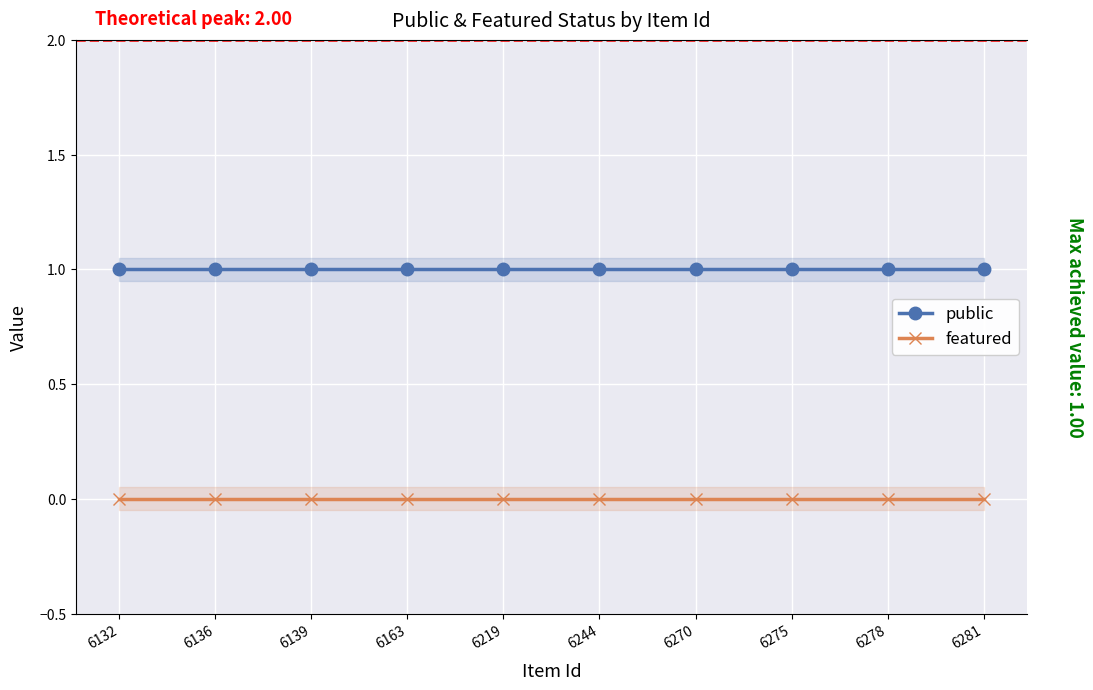

Does the chart display data point markers on the line(s)?

Yes